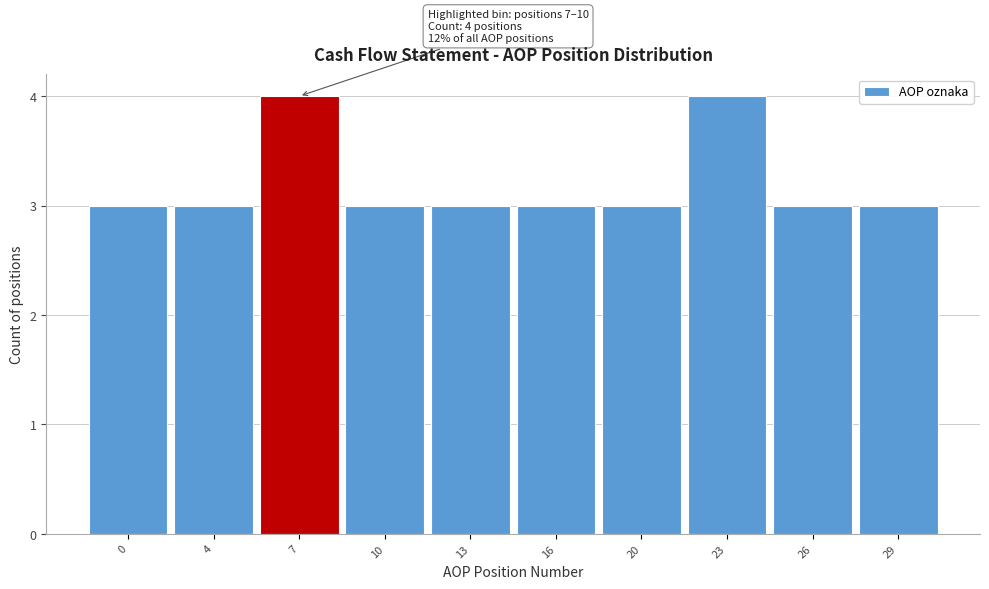

Reading right to left, what are all the values shown in this chart?

3	3	4	3	3	3	3	4	3	3